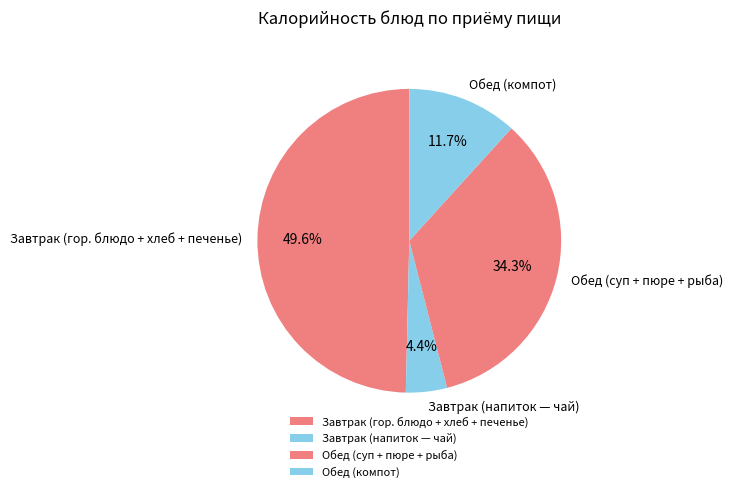

Which has a higher value, Обед (компот) or Завтрак (гор. блюдо + хлеб + печенье)?

Завтрак (гор. блюдо + хлеб + печенье)